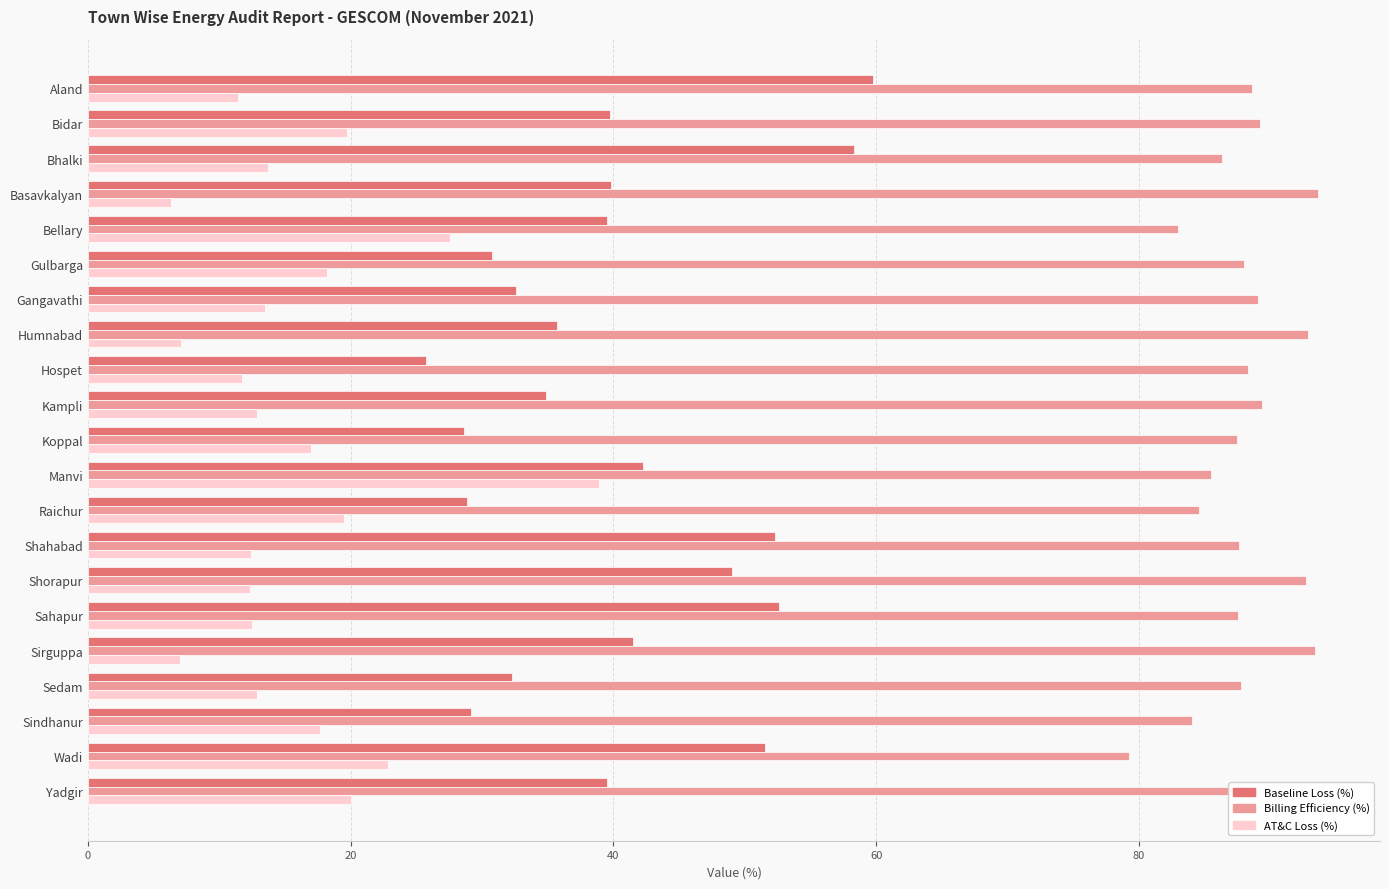

What value does the Baseline Loss (%) series have at Sedam?

32.3